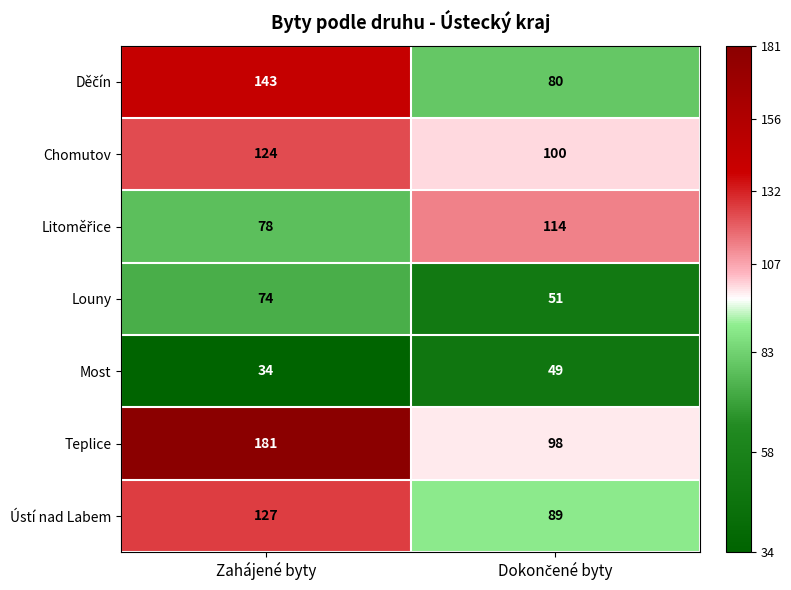

Which series has the largest range (max minus min)?

Teplice